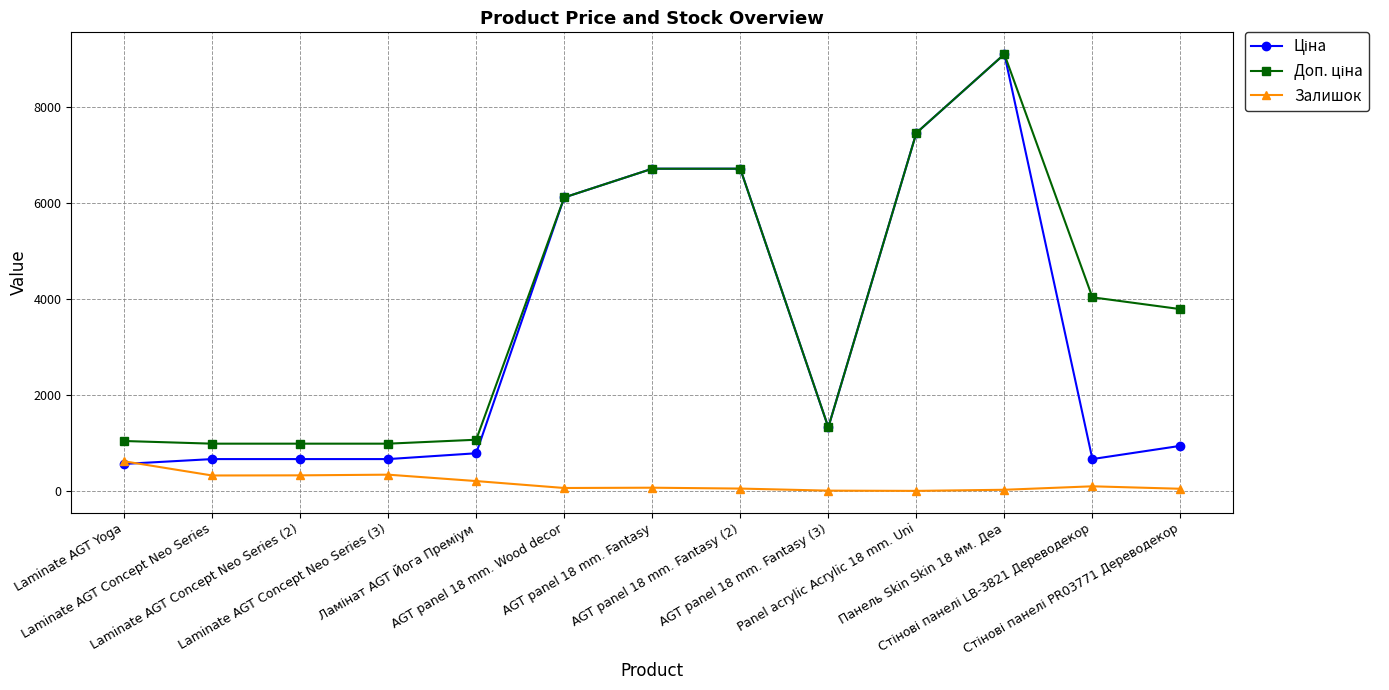

What is the value of the Залишок point at the 1st from the left?

626.0